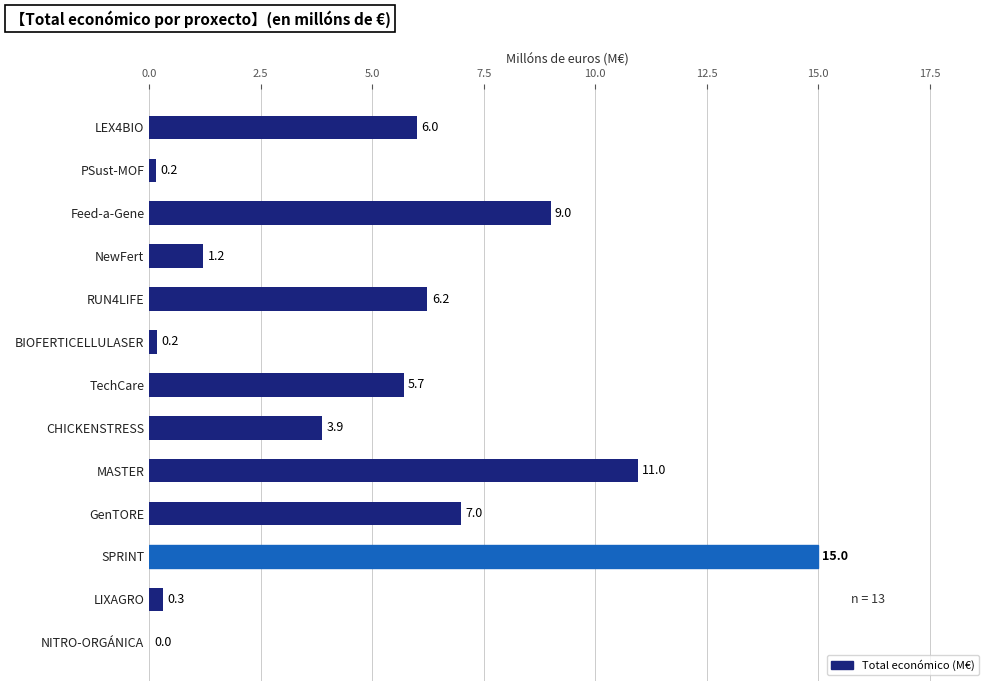

Which has a higher value, SPRINT or NITRO-ORGÁNICA?

SPRINT